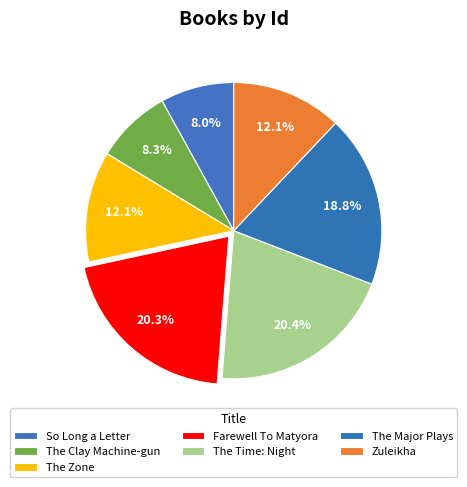

Combined, do Farewell To Matyora and The Zone account for over 50%?

No